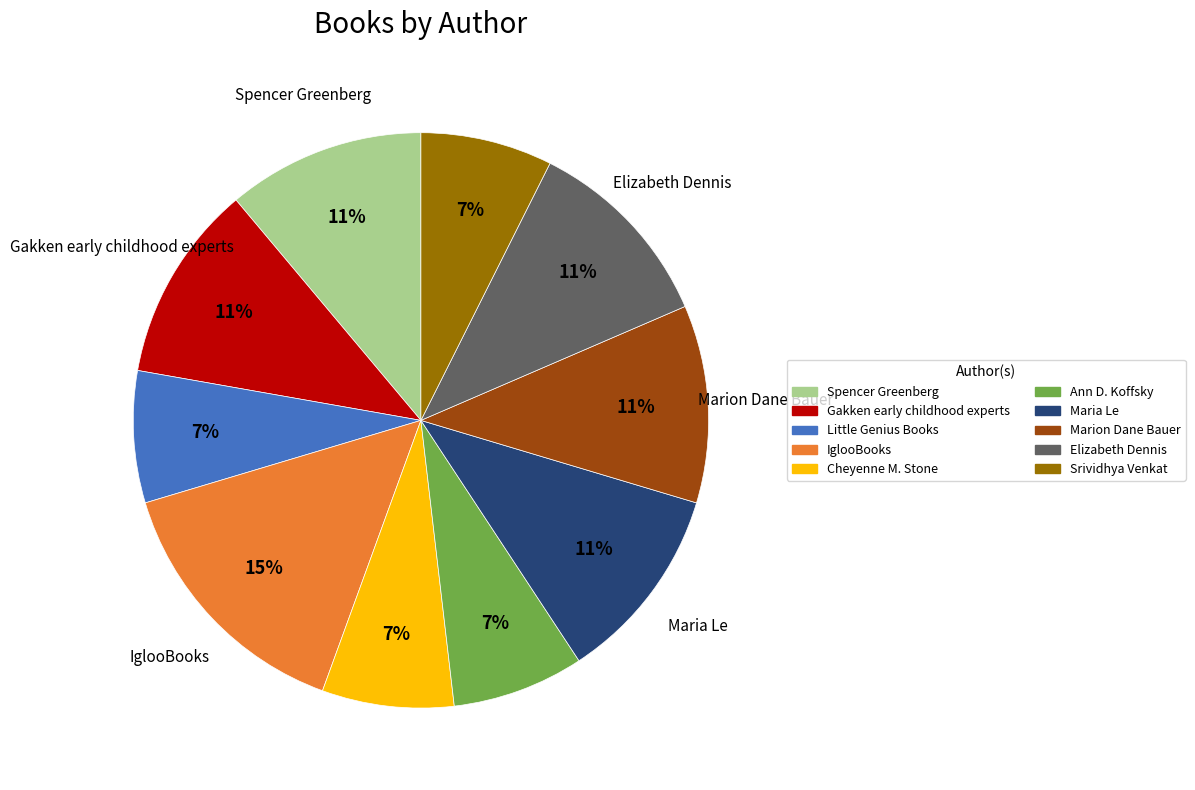

To the nearest percent, what portion does Cheyenne M. Stone represent?

7%